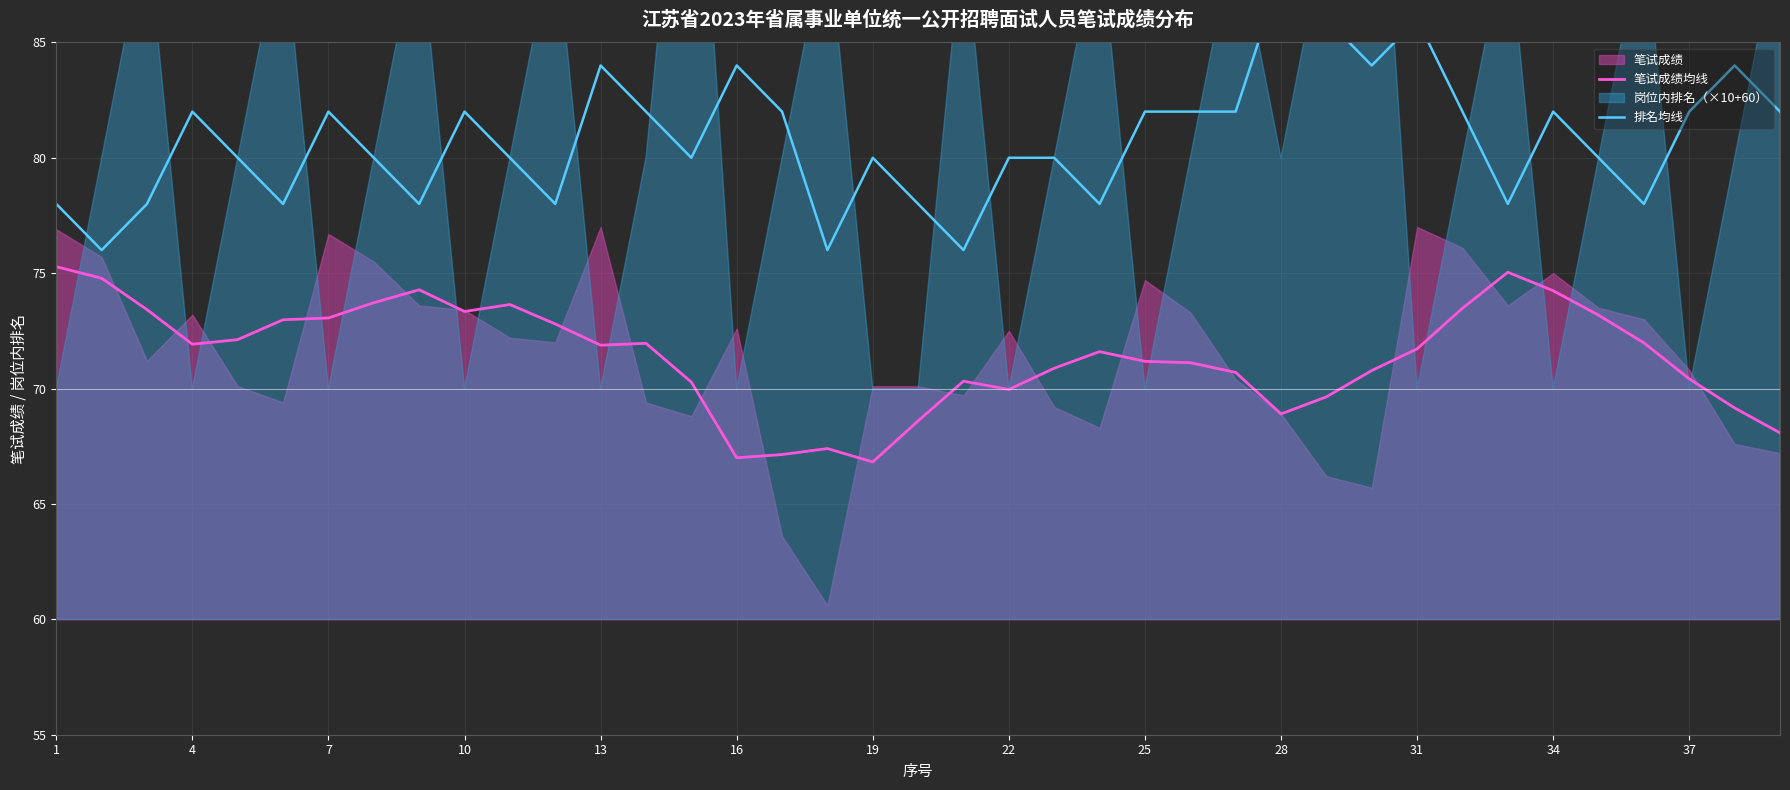

True or false: 排名均线 has a value of 51.9 at 26.

False